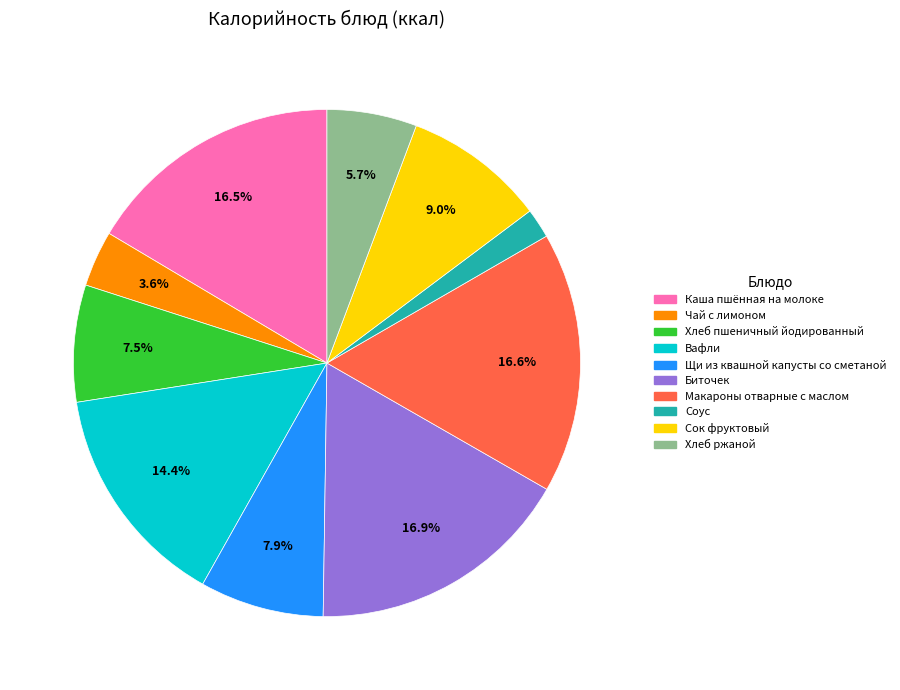

What is the smallest slice in the pie chart?

Соус